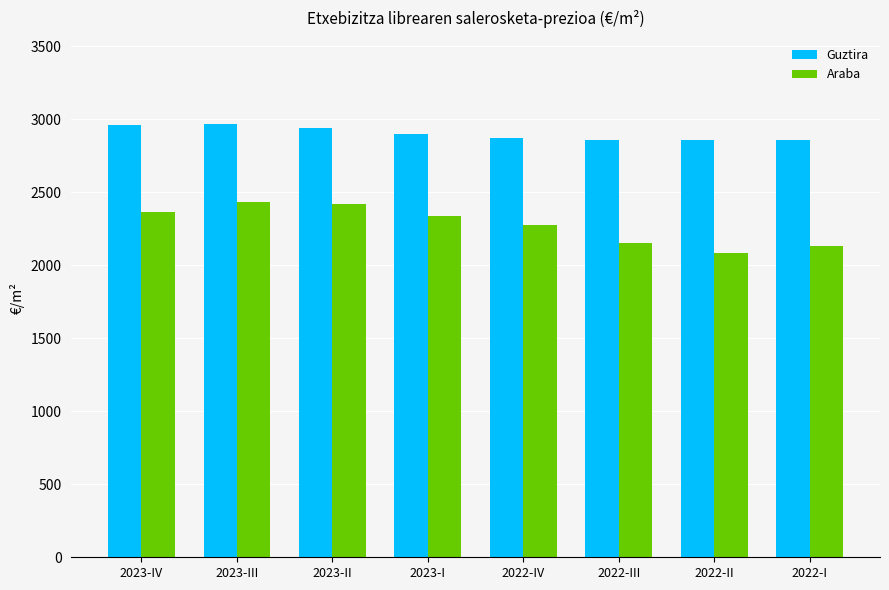

What is the total value across all series at 2023-IV?

5323.8